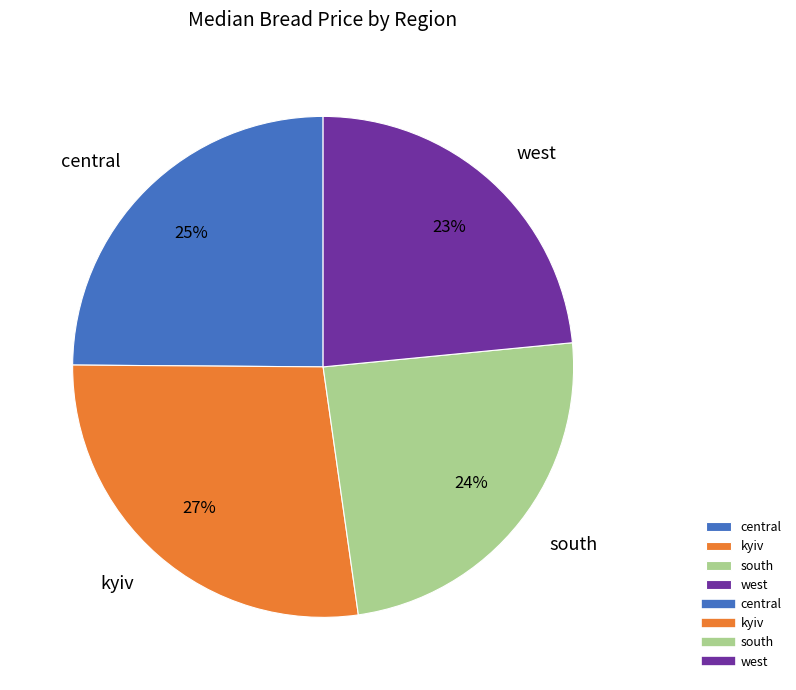

To the nearest percent, what percentage of the pie is central?

25%